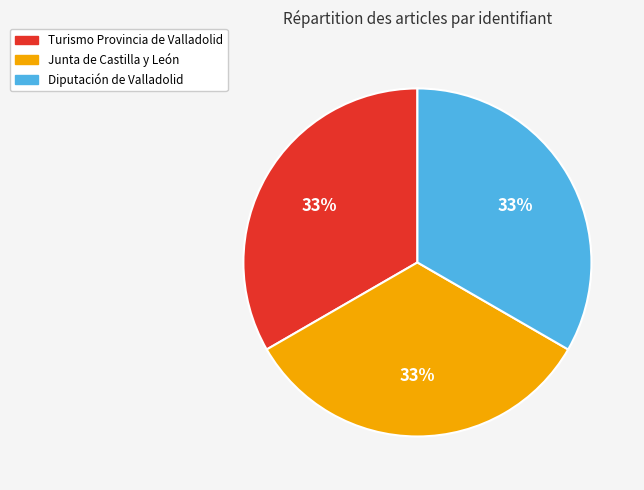

Count the number of slices in the pie.

3